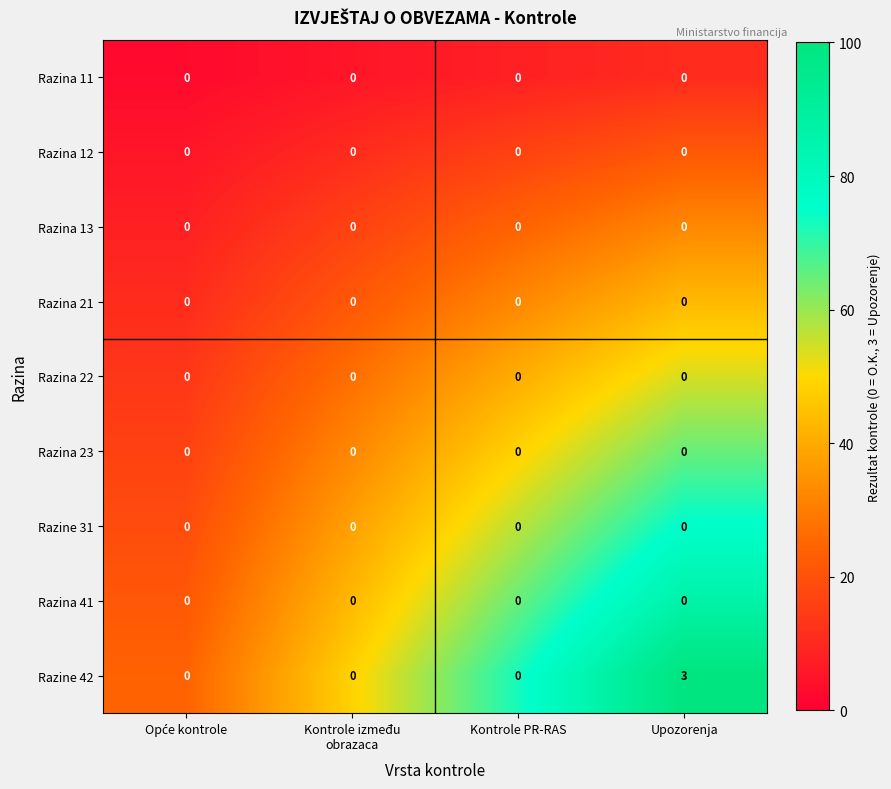

Count the Razine 42 values in the range 0 to 3.

4